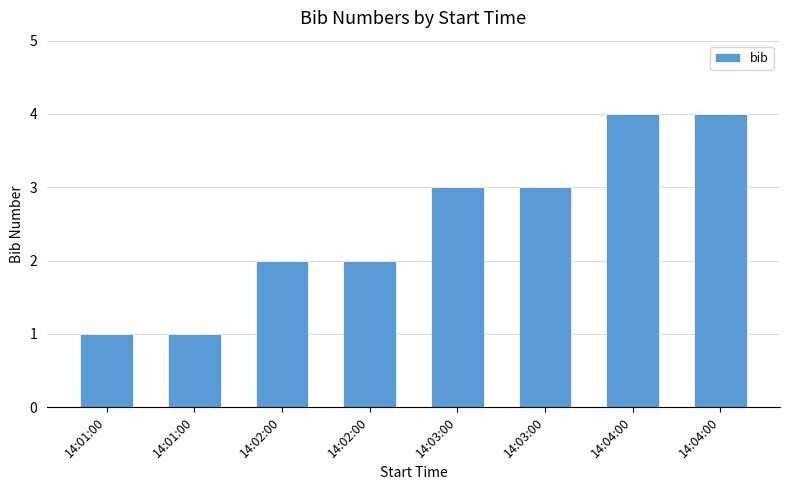

How many data points are less than 3?

4